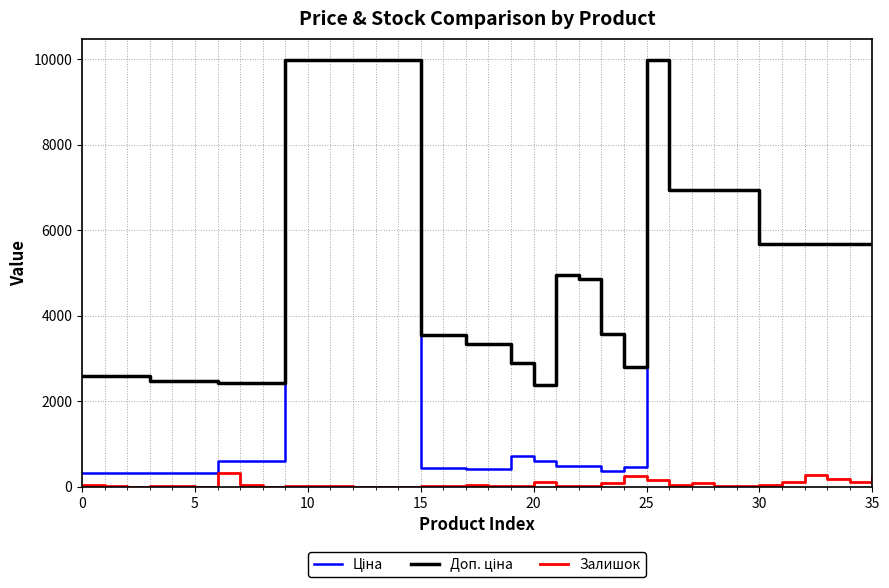

Rank the series by their maximum value, from lowest to highest.

Залишок, Ціна, Доп. ціна